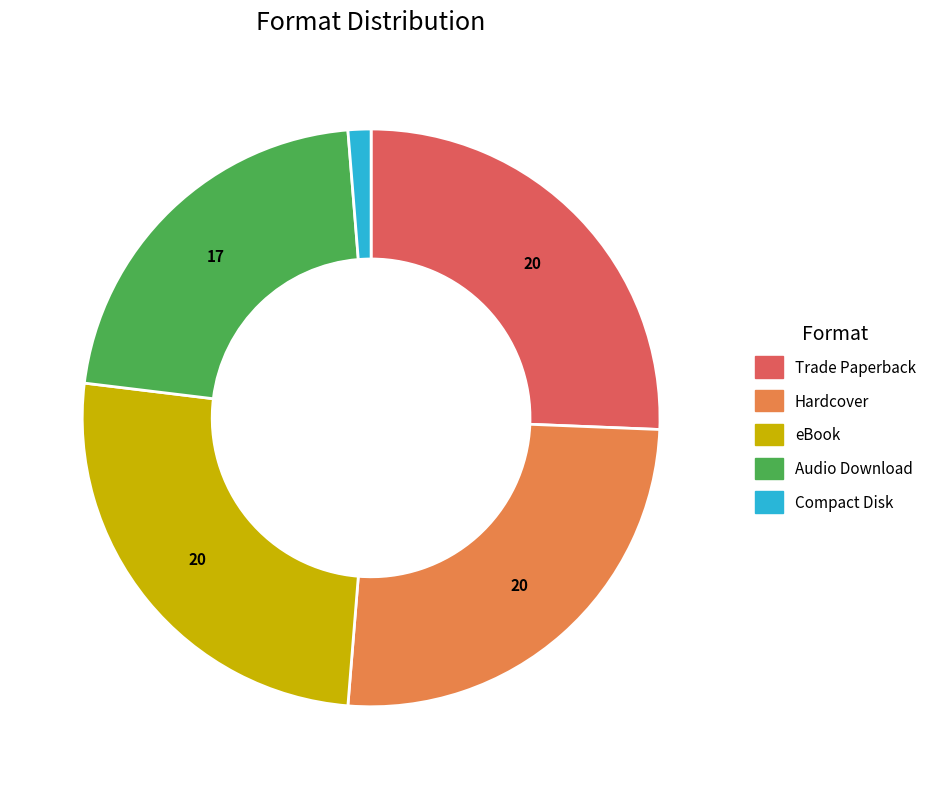

What is the smallest slice in the pie chart?

Compact Disk